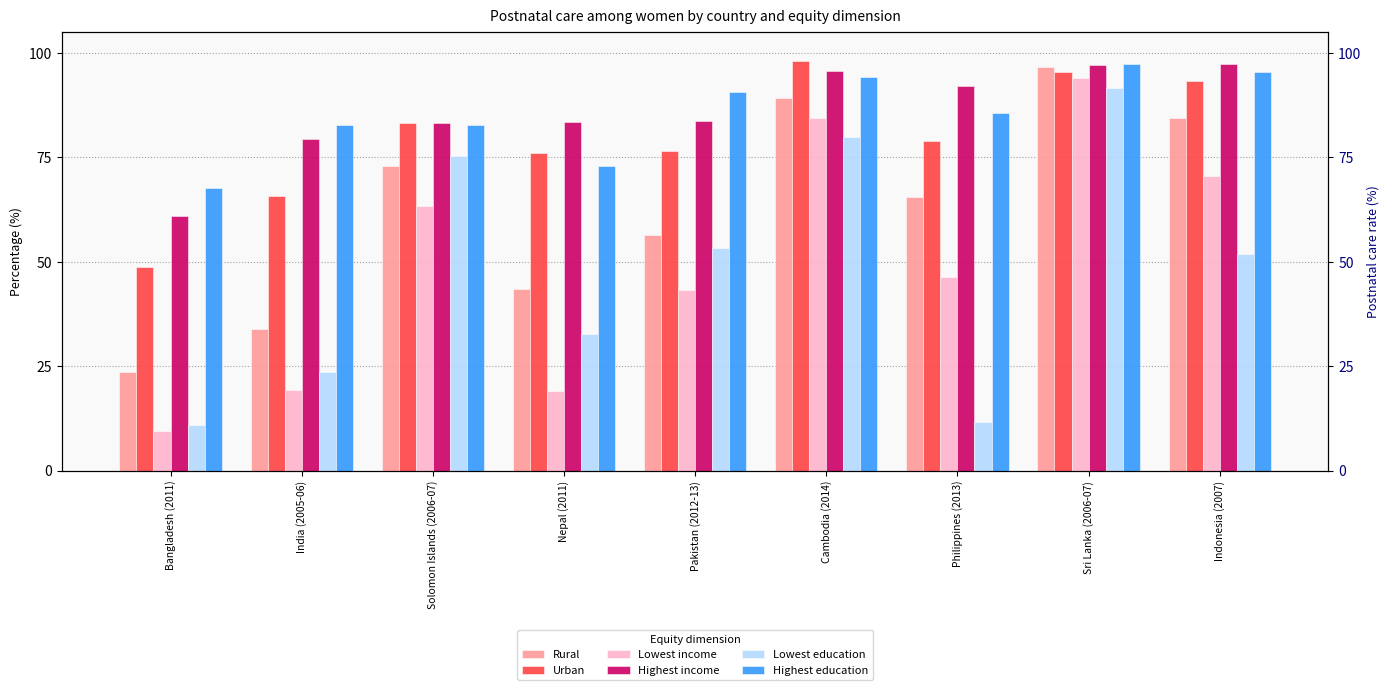

Which series has the largest total across all categories?

Highest income